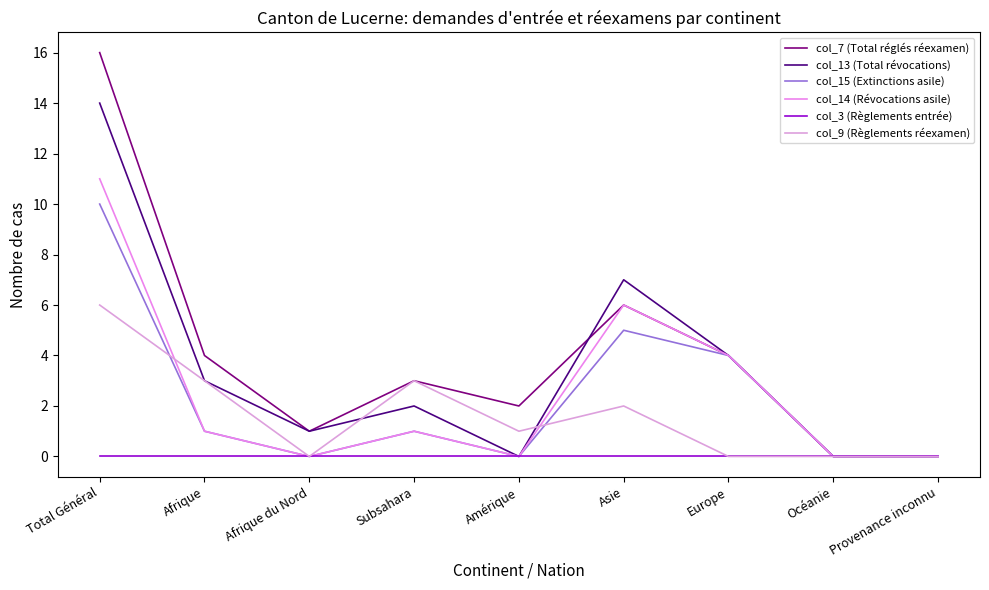

Reading left to right, what are all the values shown in this chart?

col_7 (Total réglés réexamen): Total Général=16	Afrique=4	Afrique du Nord=1	Subsahara=3	Amérique=2	Asie=6	Europe=4	Océanie=0	Provenance inconnu=0
col_13 (Total révocations): Total Général=14	Afrique=3	Afrique du Nord=1	Subsahara=2	Amérique=0	Asie=7	Europe=4	Océanie=0	Provenance inconnu=0
col_15 (Extinctions asile): Total Général=10	Afrique=1	Afrique du Nord=0	Subsahara=1	Amérique=0	Asie=5	Europe=4	Océanie=0	Provenance inconnu=0
col_14 (Révocations asile): Total Général=11	Afrique=1	Afrique du Nord=0	Subsahara=1	Amérique=0	Asie=6	Europe=4	Océanie=0	Provenance inconnu=0
col_3 (Règlements entrée): Total Général=0	Afrique=0	Afrique du Nord=0	Subsahara=0	Amérique=0	Asie=0	Europe=0	Océanie=0	Provenance inconnu=0
col_9 (Règlements réexamen): Total Général=6	Afrique=3	Afrique du Nord=0	Subsahara=3	Amérique=1	Asie=2	Europe=0	Océanie=0	Provenance inconnu=0